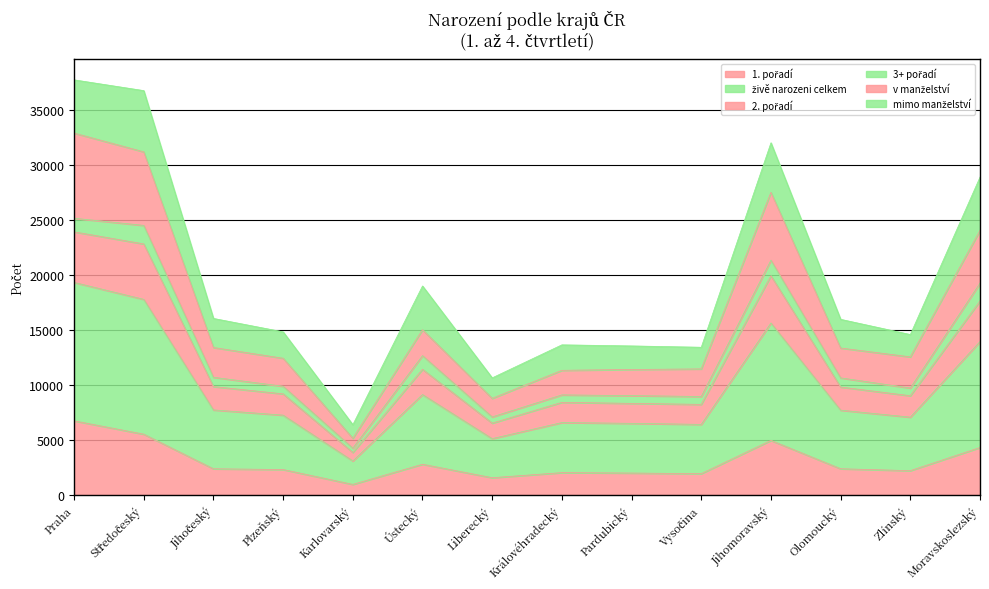

Which category has the highest value in the živě narozeni celkem series?

Praha